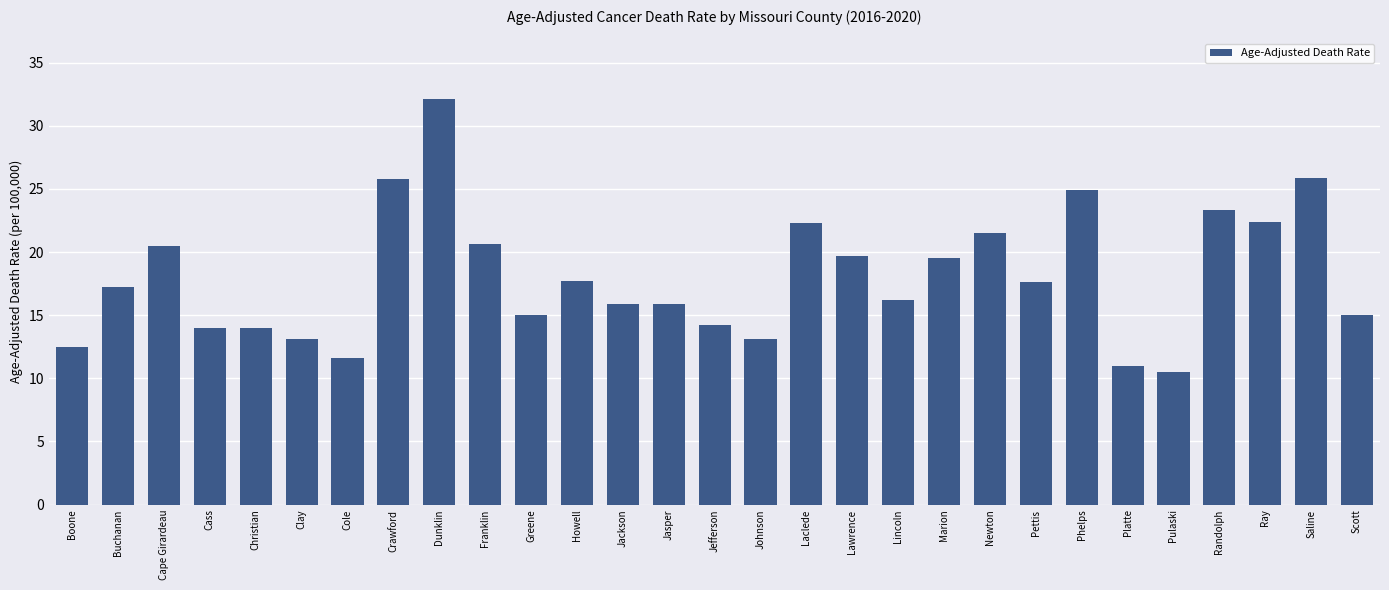

What is the difference between the values at Boone and Buchanan?

4.7